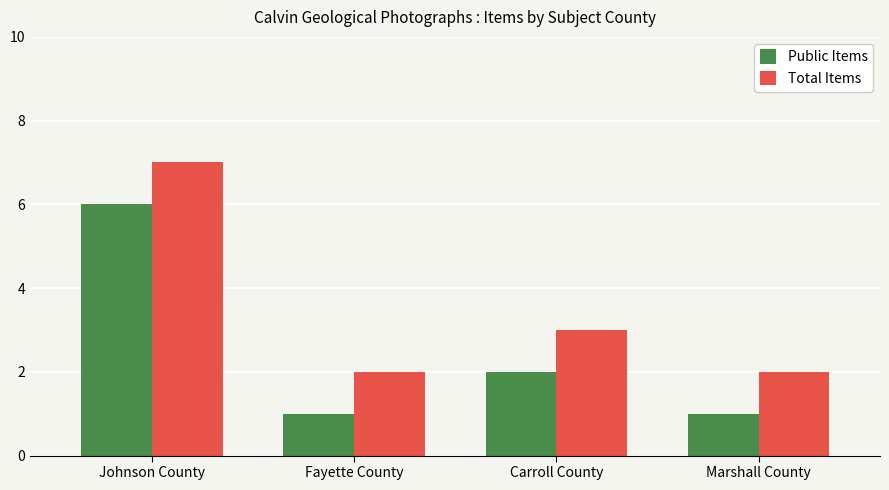

What is the highest value of the Total Items series?

7